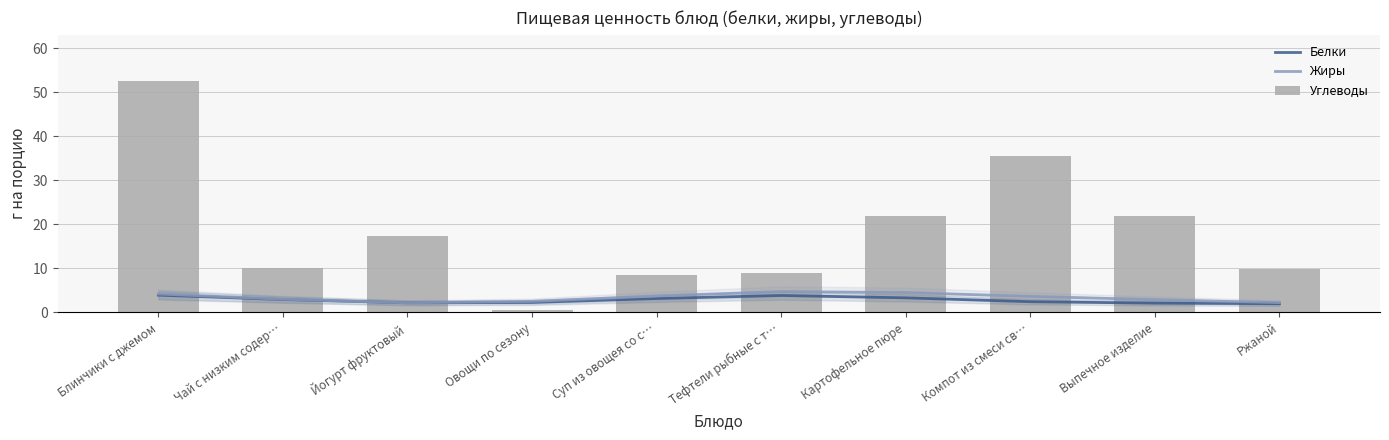

List the labels in order of Жиры value, largest first.

Тефтели рыбные с т…, Картофельное пюре, Блинчики с джемом, Суп из овощея со с…, Компот из смеси св…, Чай с низким содер…, Выпечное изделие, Овощи по сезону, Ржаной, Йогурт фруктовый